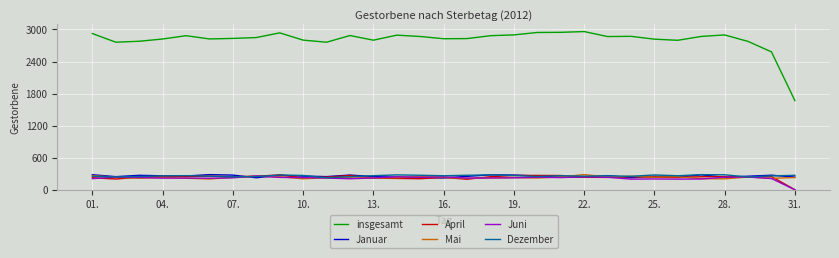

What is the maximum value shown in the chart?

2960